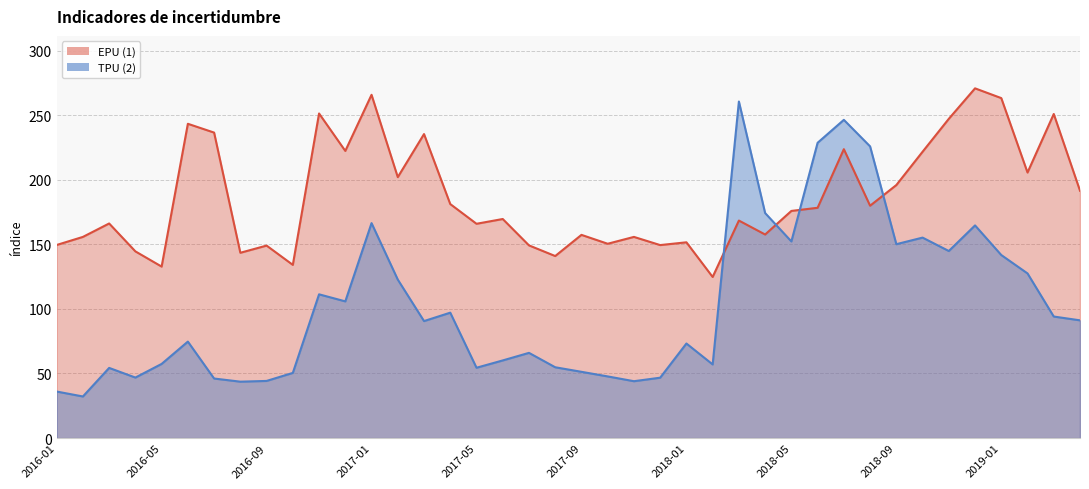

Reading left to right, what are all the values shown in this chart?

EPU (1): 2016-01=149.5	2016-02=155.8	2016-03=166.1	2016-04=144.5	2016-05=132.8	2016-06=243.3	2016-07=236.5	2016-08=143.5	2016-09=149.0	2016-10=134.1	2016-11=251.3	2016-12=222.3	2017-01=265.8	2017-02=202.0	2017-03=235.4	2017-04=181.2	2017-05=165.9	2017-06=169.6	2017-07=149.2	2017-08=140.9	2017-09=157.3	2017-10=150.5	2017-11=155.8	2017-12=149.4	2018-01=151.6	2018-02=124.7	2018-03=168.4	2018-04=157.6	2018-05=175.9	2018-06=178.3	2018-07=223.7	2018-08=179.9	2018-09=195.9	2018-10=221.7	2018-11=247.2	2018-12=270.8	2019-01=263.2	2019-02=205.6	2019-03=250.9	2019-04=191.5
TPU (2): 2016-01=36.0	2016-02=32.2	2016-03=54.3	2016-04=46.9	2016-05=57.4	2016-06=74.7	2016-07=46.1	2016-08=43.7	2016-09=44.2	2016-10=50.5	2016-11=111.3	2016-12=105.8	2017-01=166.4	2017-02=122.7	2017-03=90.6	2017-04=97.1	2017-05=54.5	2017-06=60.1	2017-07=66.0	2017-08=54.8	2017-09=51.3	2017-10=47.7	2017-11=44.0	2017-12=46.8	2018-01=73.2	2018-02=57.0	2018-03=260.6	2018-04=174.2	2018-05=152.2	2018-06=228.6	2018-07=246.4	2018-08=225.8	2018-09=150.1	2018-10=155.2	2018-11=144.8	2018-12=164.6	2019-01=141.7	2019-02=127.5	2019-03=94.1	2019-04=91.2